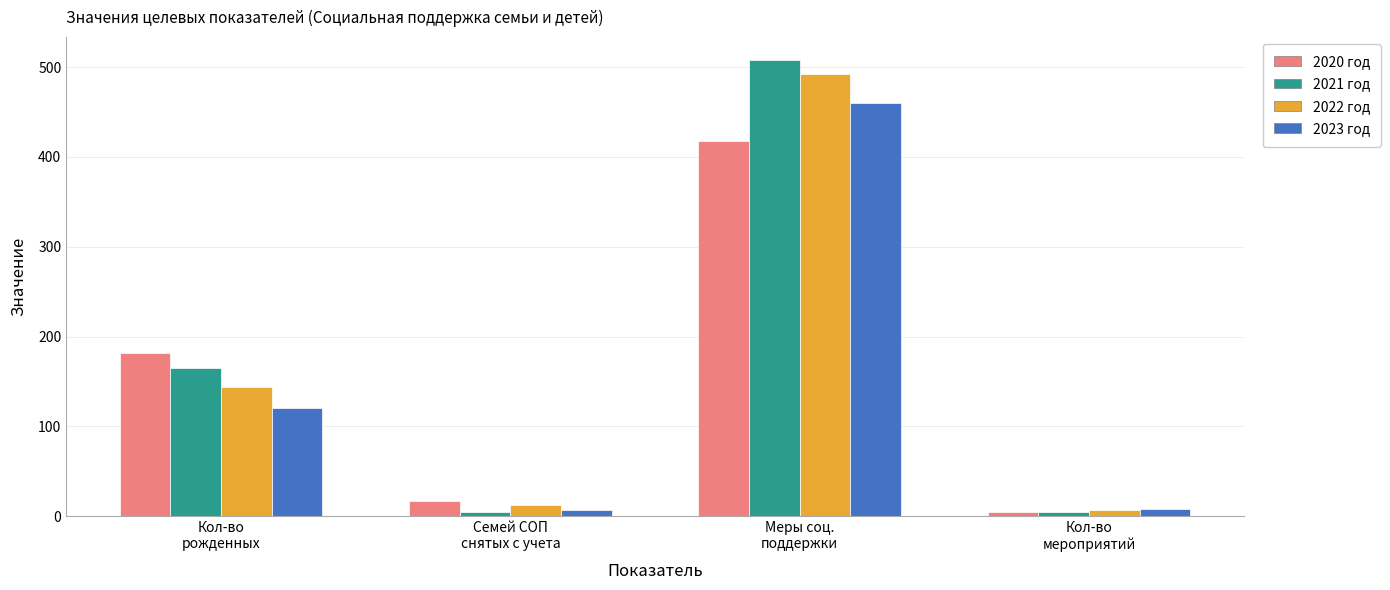

What is the sum of all 2021 год values?

683